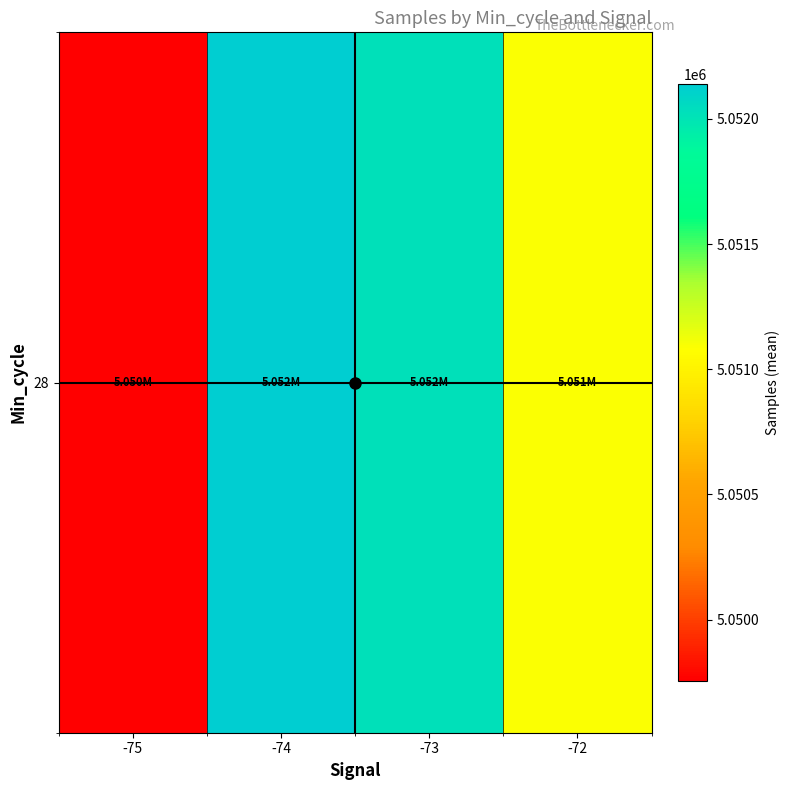

Reading left to right, what are all the values shown in this chart?

-75=5049755.0	-74=5052138.7	-73=5052022.7	-72=5051095.8